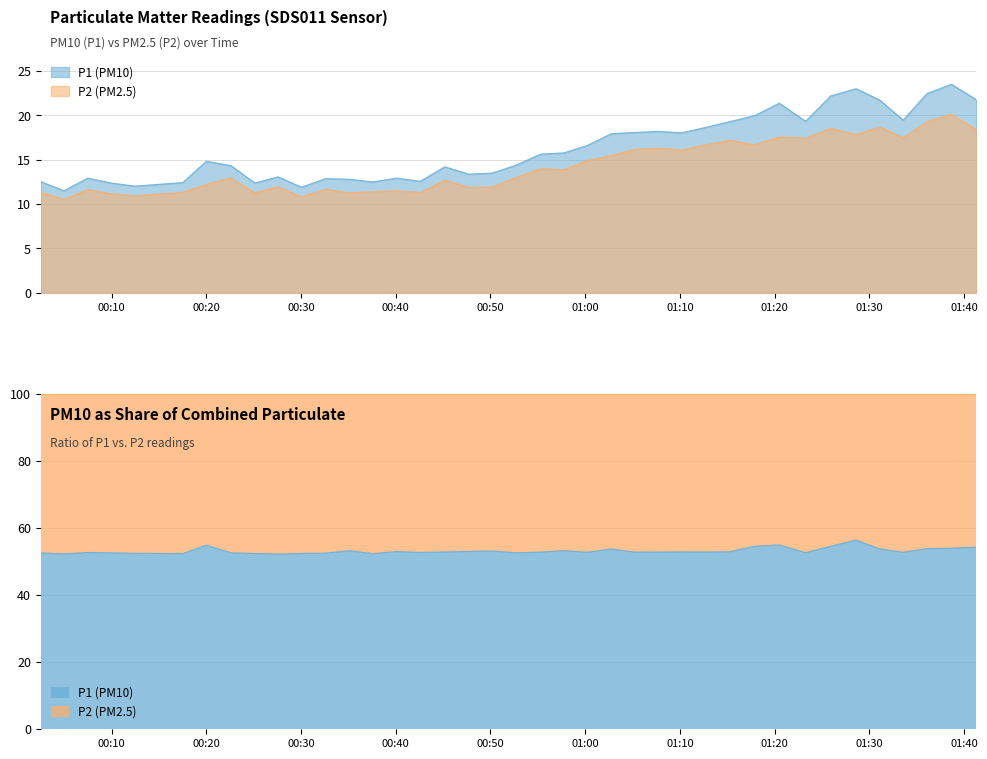

Where is the first local maximum for P1?

2023-05-16T00:07:28